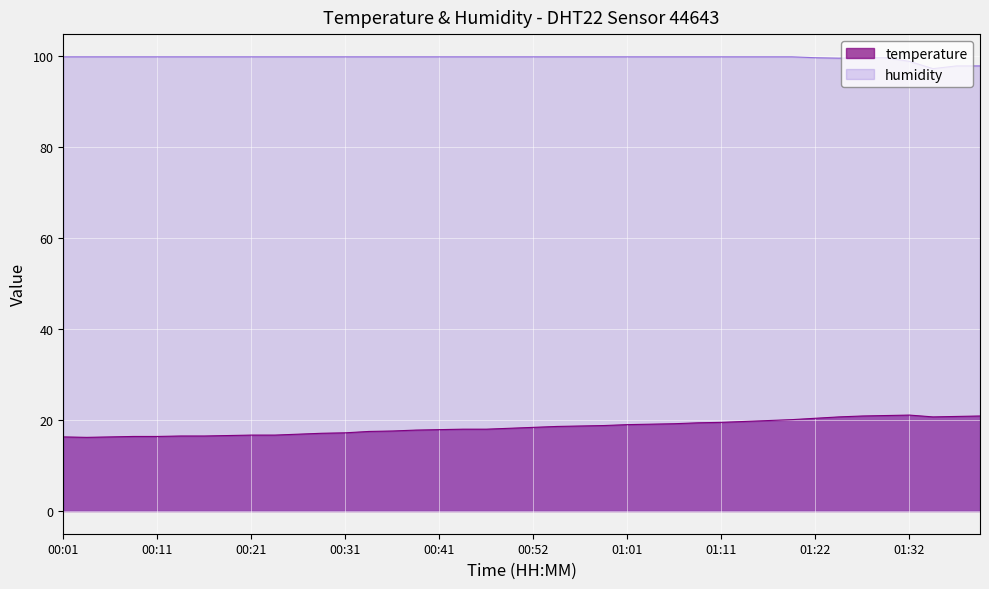

What is the approximate value of humidity at 01:01?

99.9